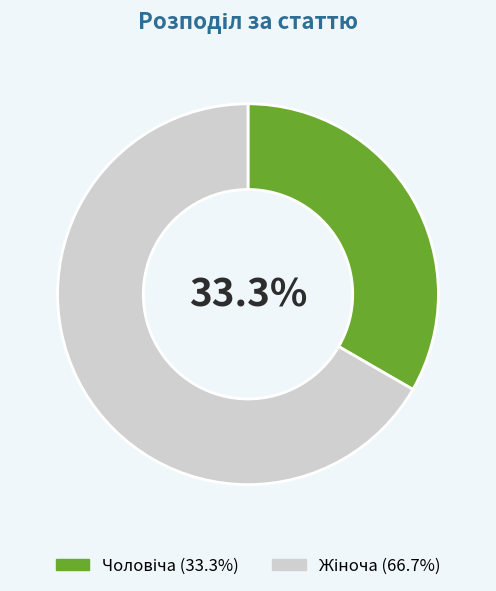

Is there a majority slice in this chart?

Yes